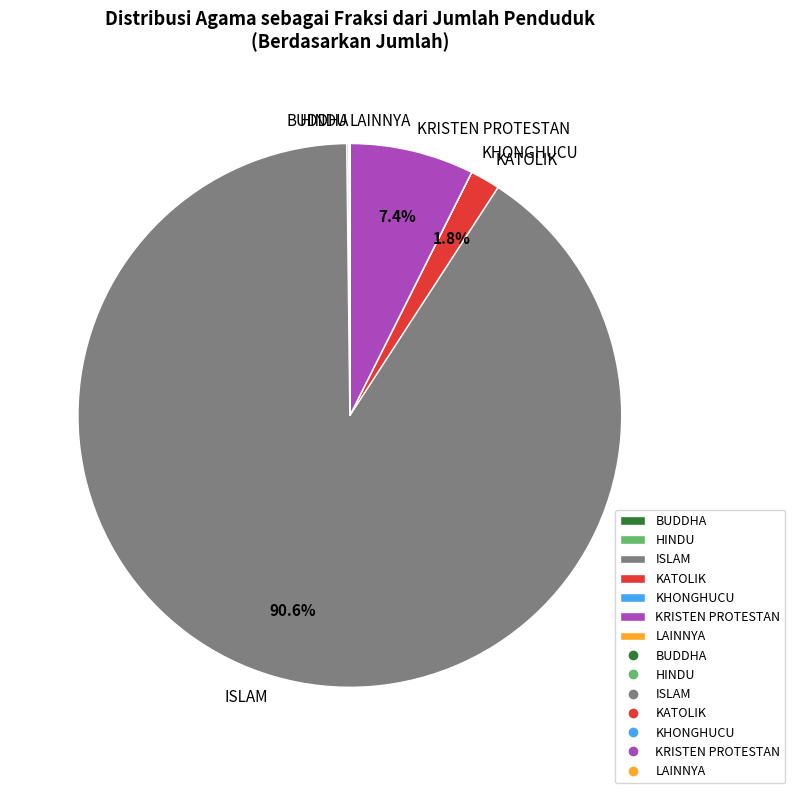

What percentage is NOT represented by KRISTEN PROTESTAN?

92.6%